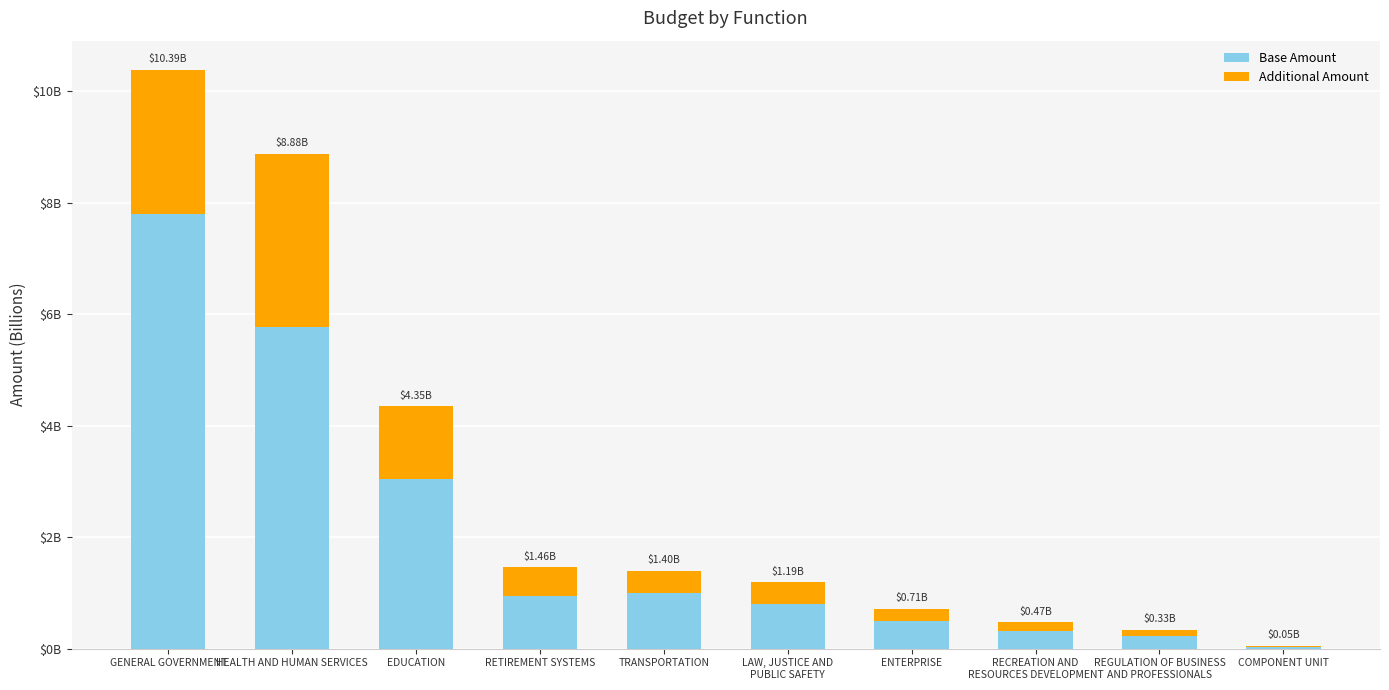

Which series changed the most between GENERAL GOVERNMENT and LAW, JUSTICE AND
PUBLIC SAFETY?

Base Amount